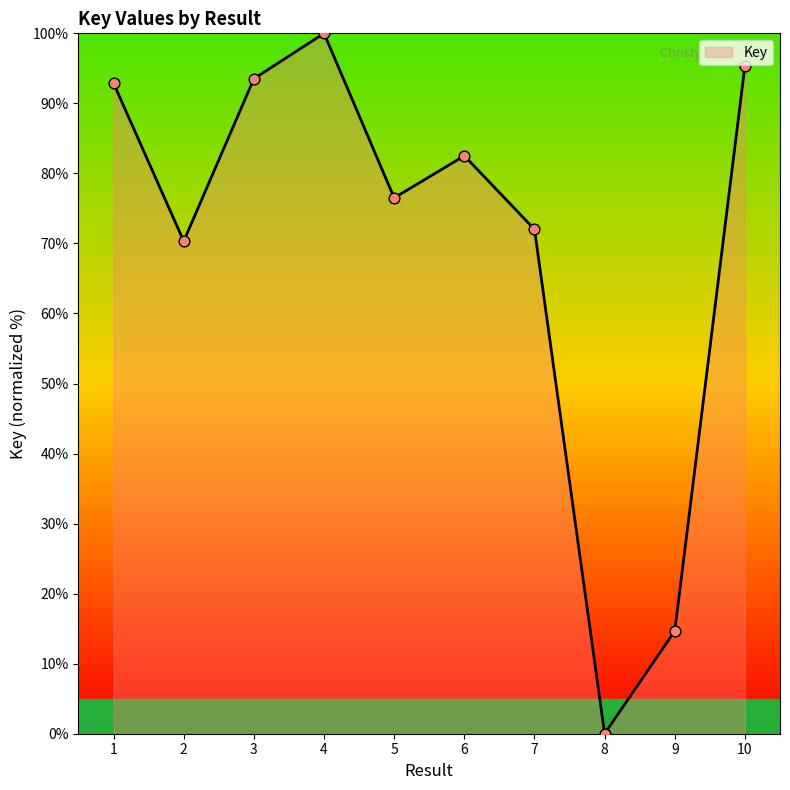

What is the change in value from 3 to 8?

-93.5